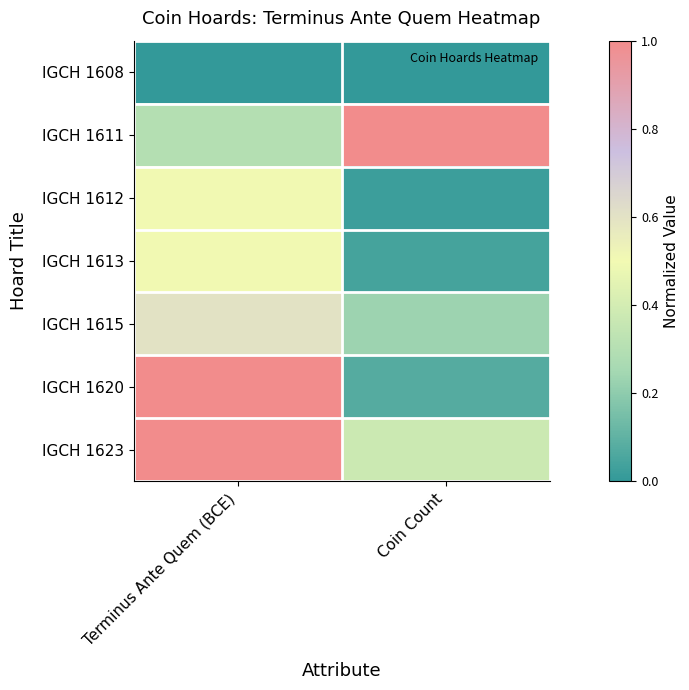

Which has a higher value, Terminus Ante Quem (BCE) or Coin Count?

Terminus Ante Quem (BCE)